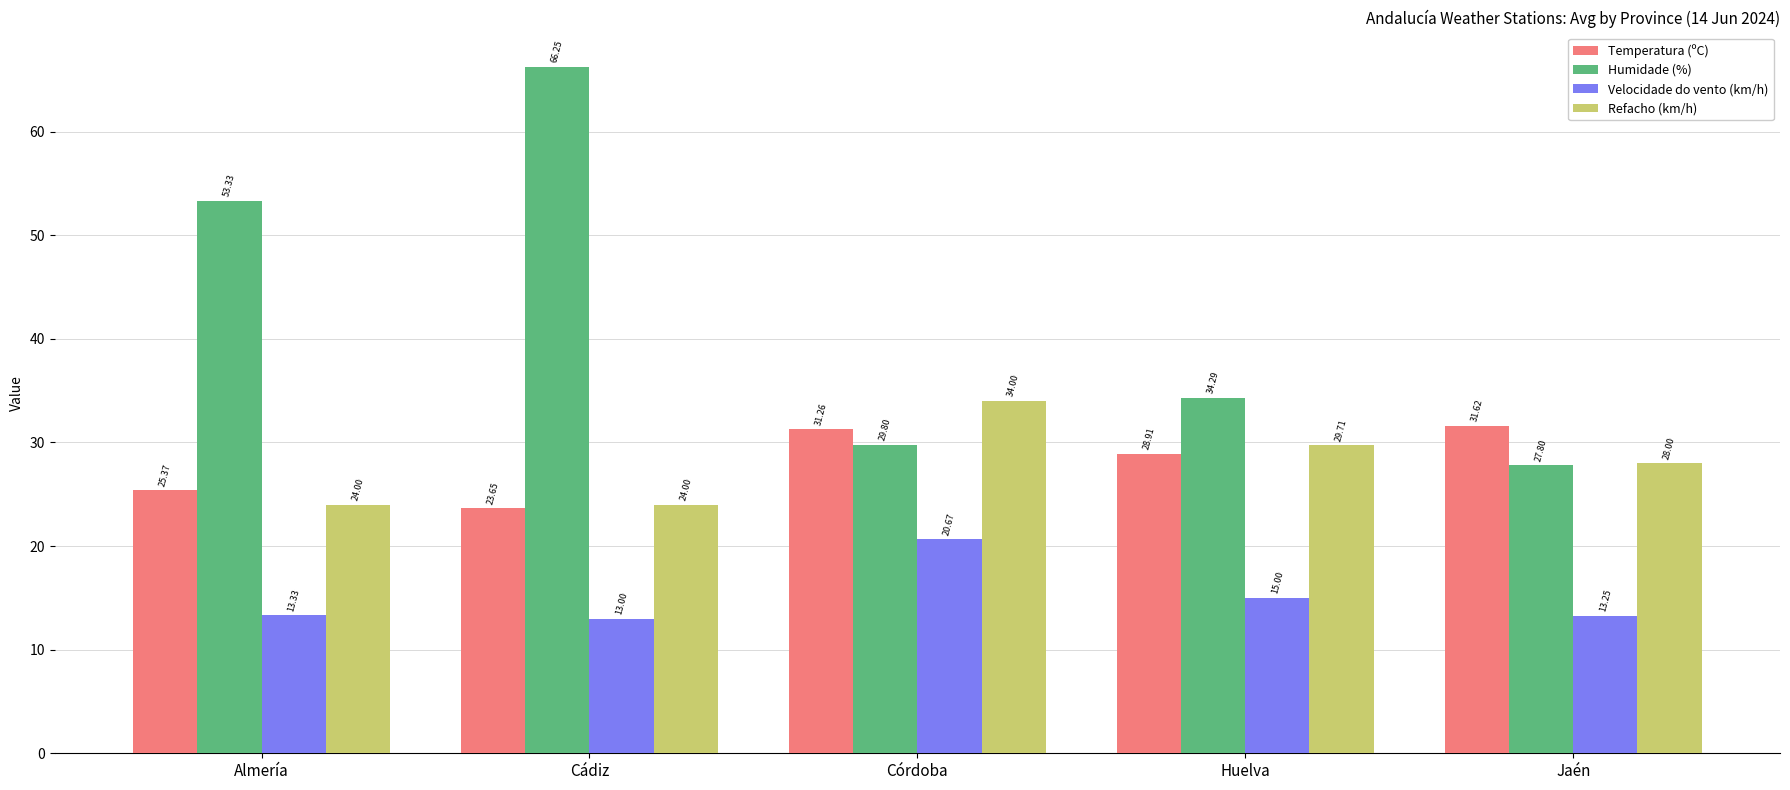

Rank the series by their maximum value, from lowest to highest.

Velocidade do vento (km/h), Temperatura (ºC), Refacho (km/h), Humidade (%)